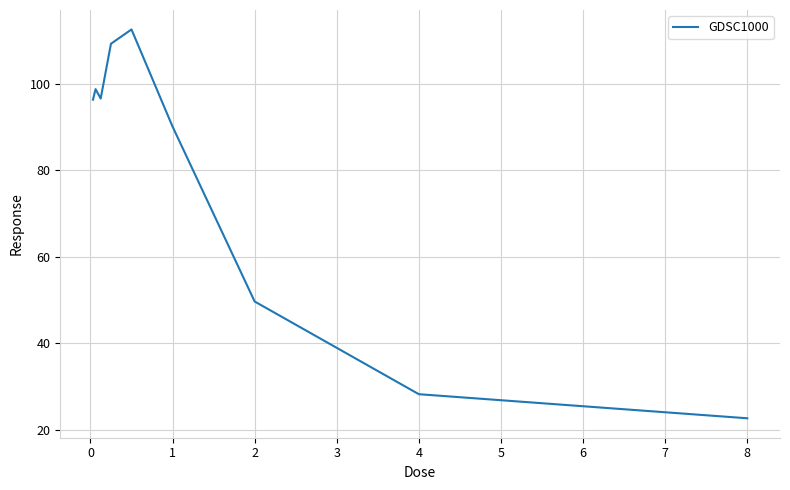

What is the greatest value displayed?

112.5